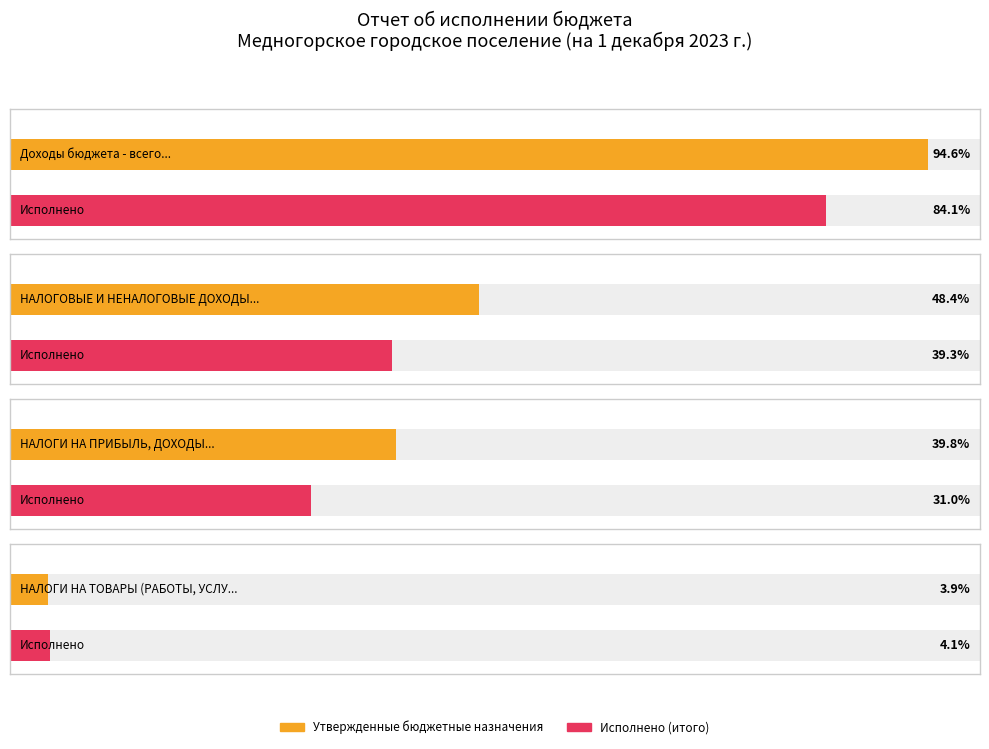

Between НАЛОГИ НА ТОВАРЫ (РАБОТЫ, УСЛУГИ) and НАЛОГИ НА ПРИБЫЛЬ, ДОХОДЫ, which is larger?

НАЛОГИ НА ПРИБЫЛЬ, ДОХОДЫ